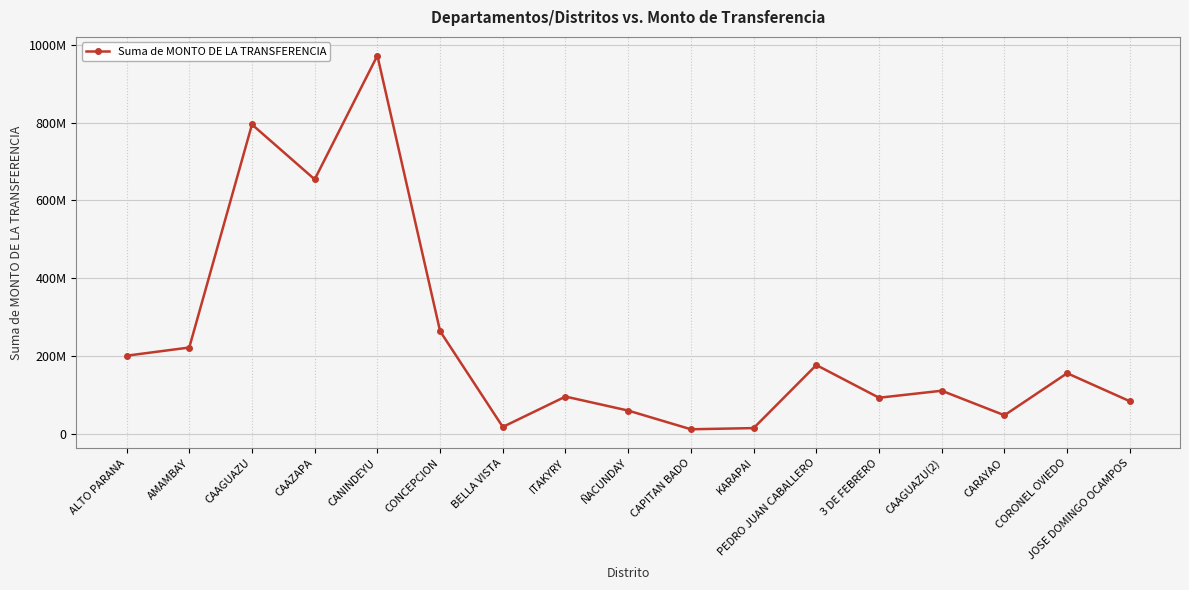

What is the smallest value displayed?

12000000